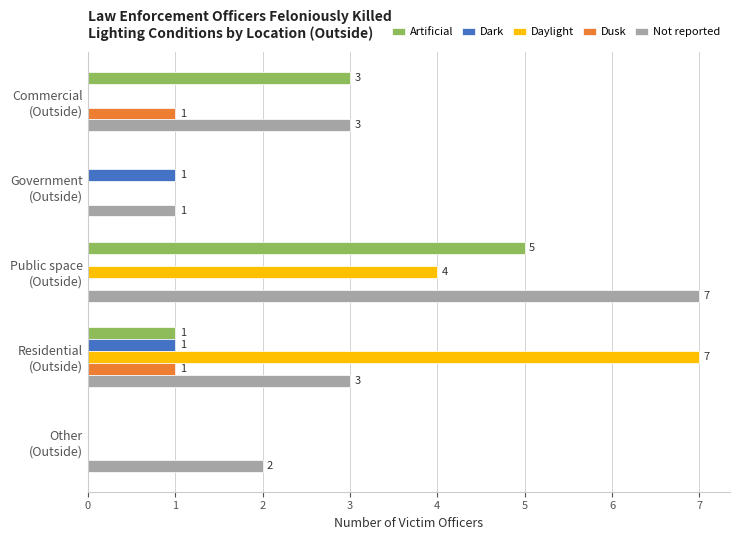

Which series has the largest total across all categories?

Not reported